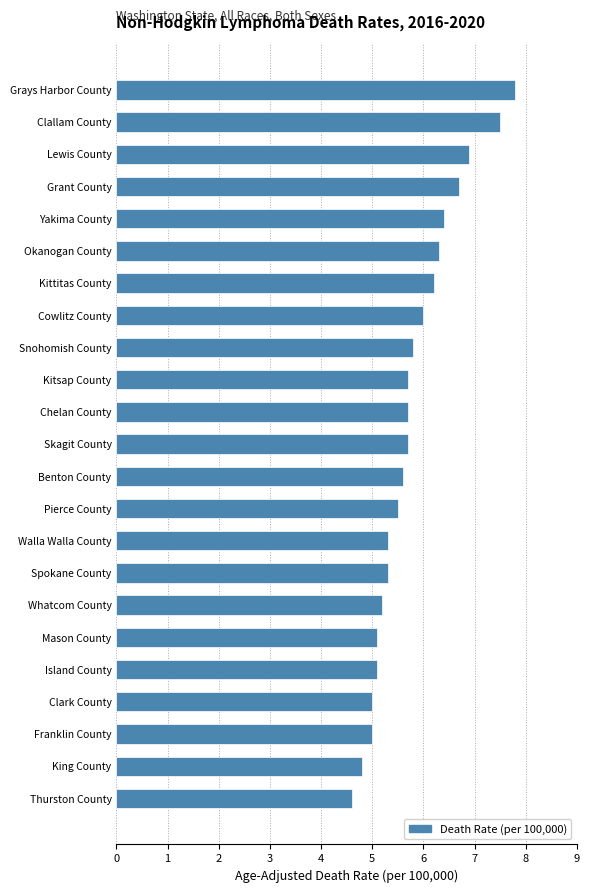

Reading top to bottom, what are all the values shown in this chart?

7.8	7.5	6.9	6.7	6.4	6.3	6.2	6.0	5.8	5.7	5.7	5.7	5.6	5.5	5.3	5.3	5.2	5.1	5.1	5.0	5.0	4.8	4.6